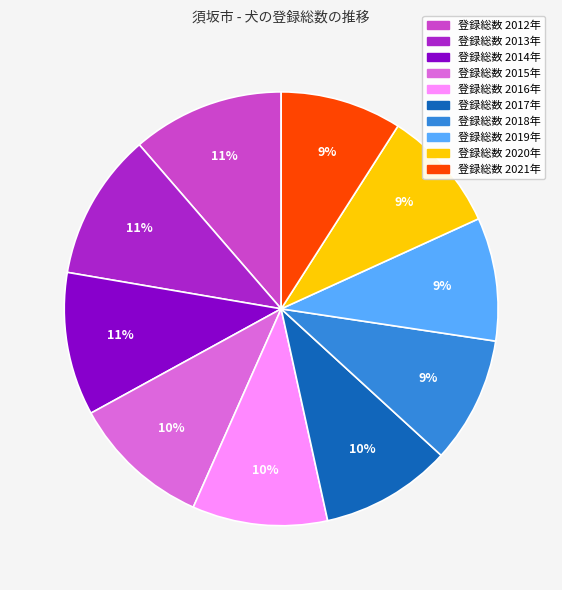

To the nearest percent, what is the difference between the largest and smallest slice percentages?

2%